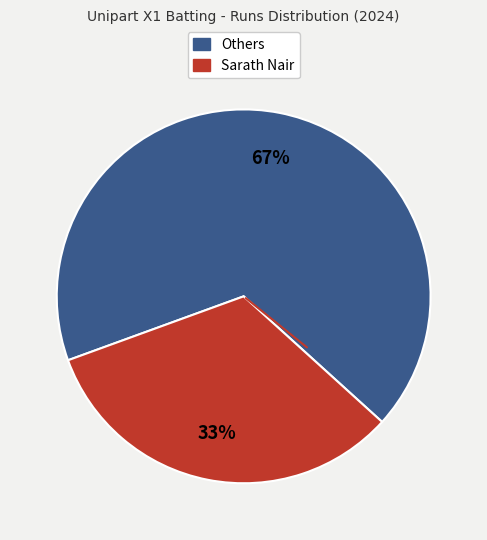

Is there any slice that represents more than half of the pie?

Yes